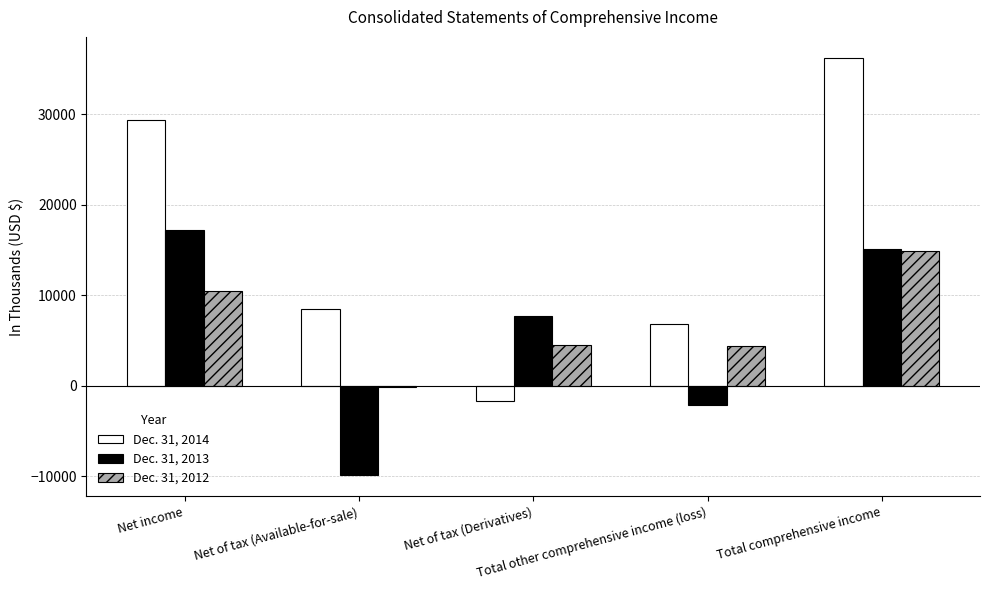

What is the maximum value for Dec. 31, 2012?

14872